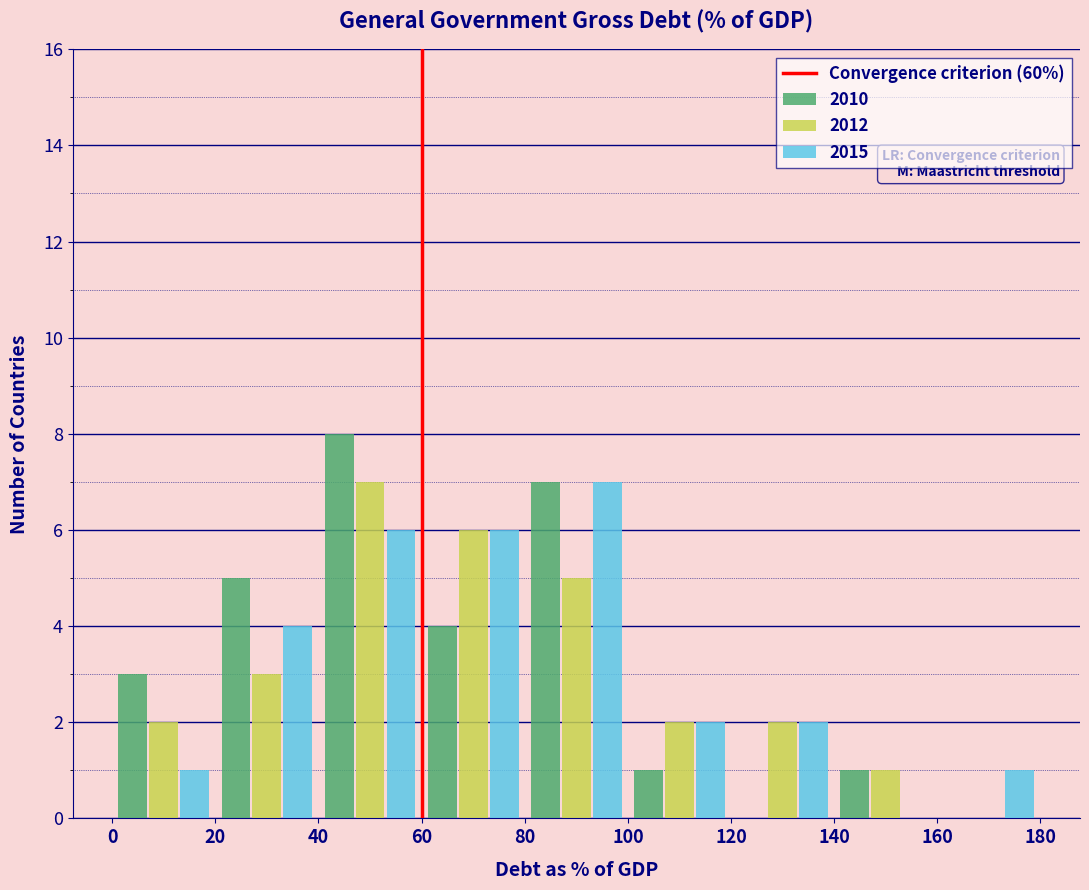

In the 2010 series, which range on the x-axis has the tallest bar?

40 to 60